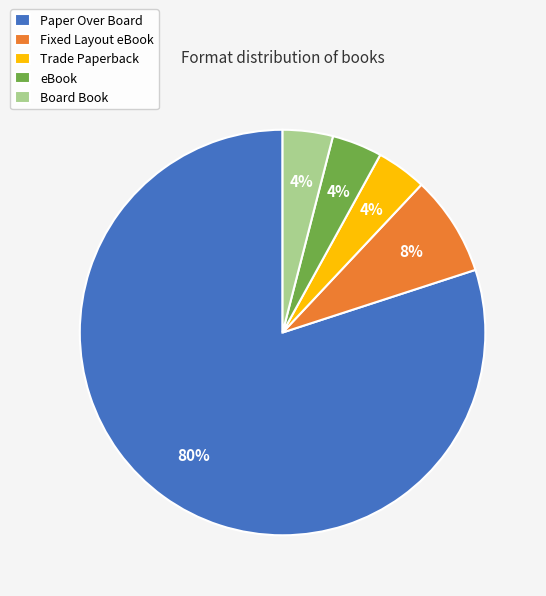

To the nearest percent, what percentage of the pie is Trade Paperback?

4%